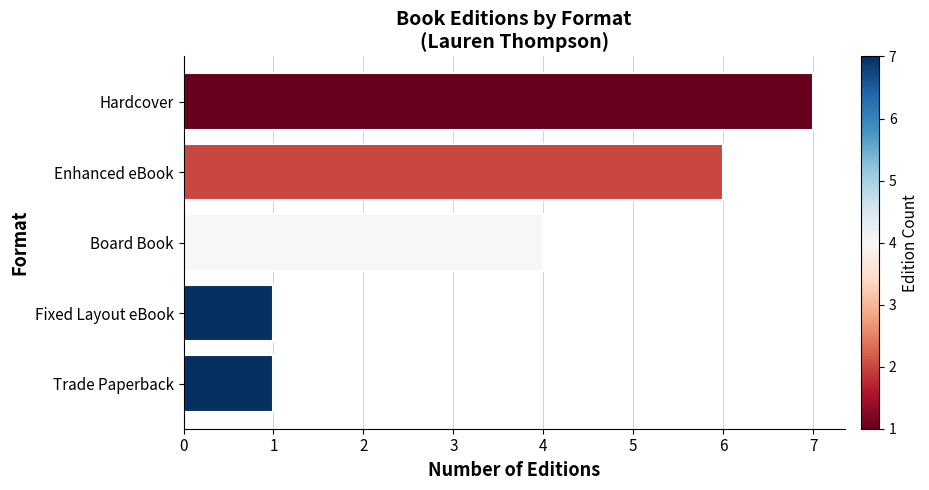

What is the average value?

4